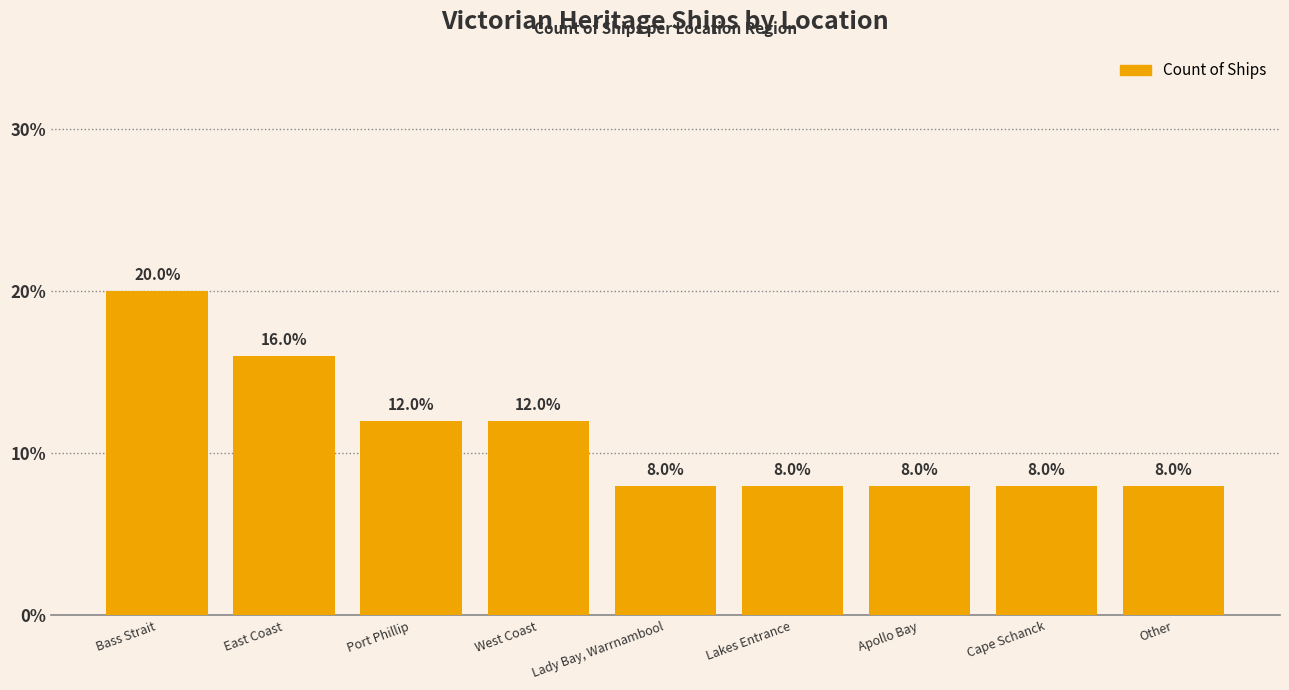

What is the average value?

11